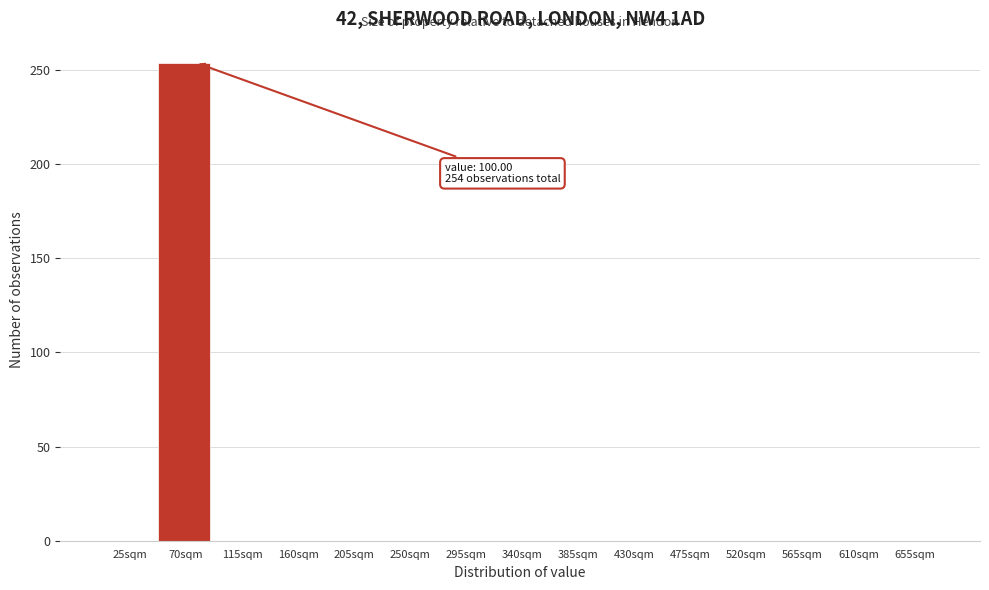

Reading right to left, transcribe all the data shown in this chart.

655sqm=0	610sqm=0	565sqm=0	520sqm=0	475sqm=0	430sqm=0	385sqm=0	340sqm=0	295sqm=0	250sqm=0	205sqm=0	160sqm=0	115sqm=0	70sqm=254	25sqm=0